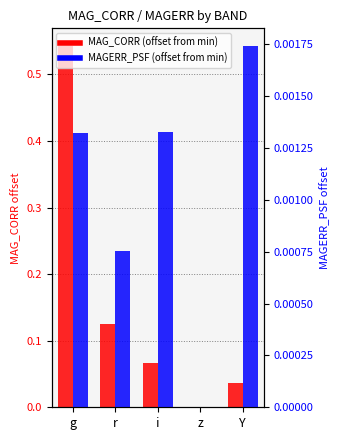

Does the chart contain stacked bars?

No